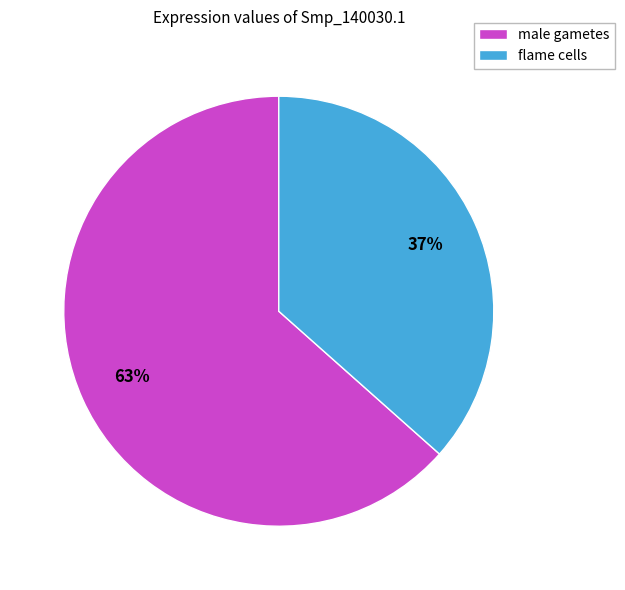

True or false: flame cells accounts for 51% of the total.

False